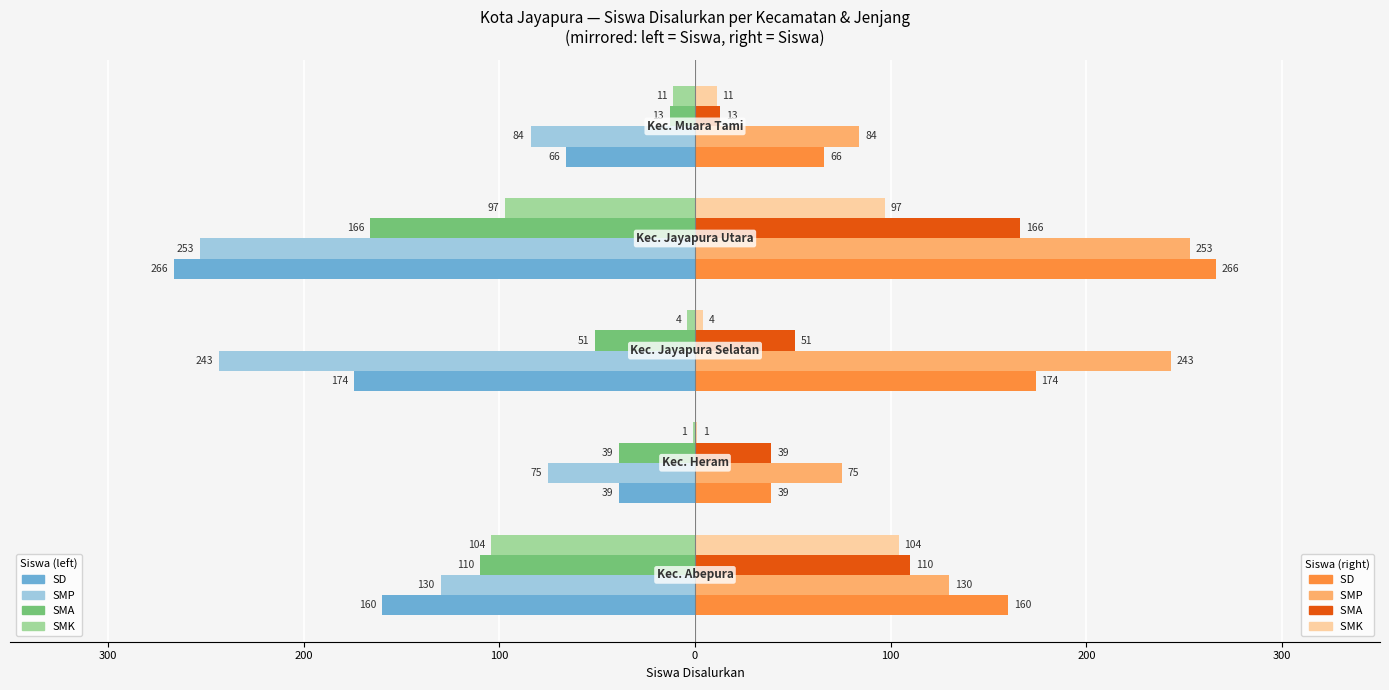

Does the chart contain stacked bars?

No